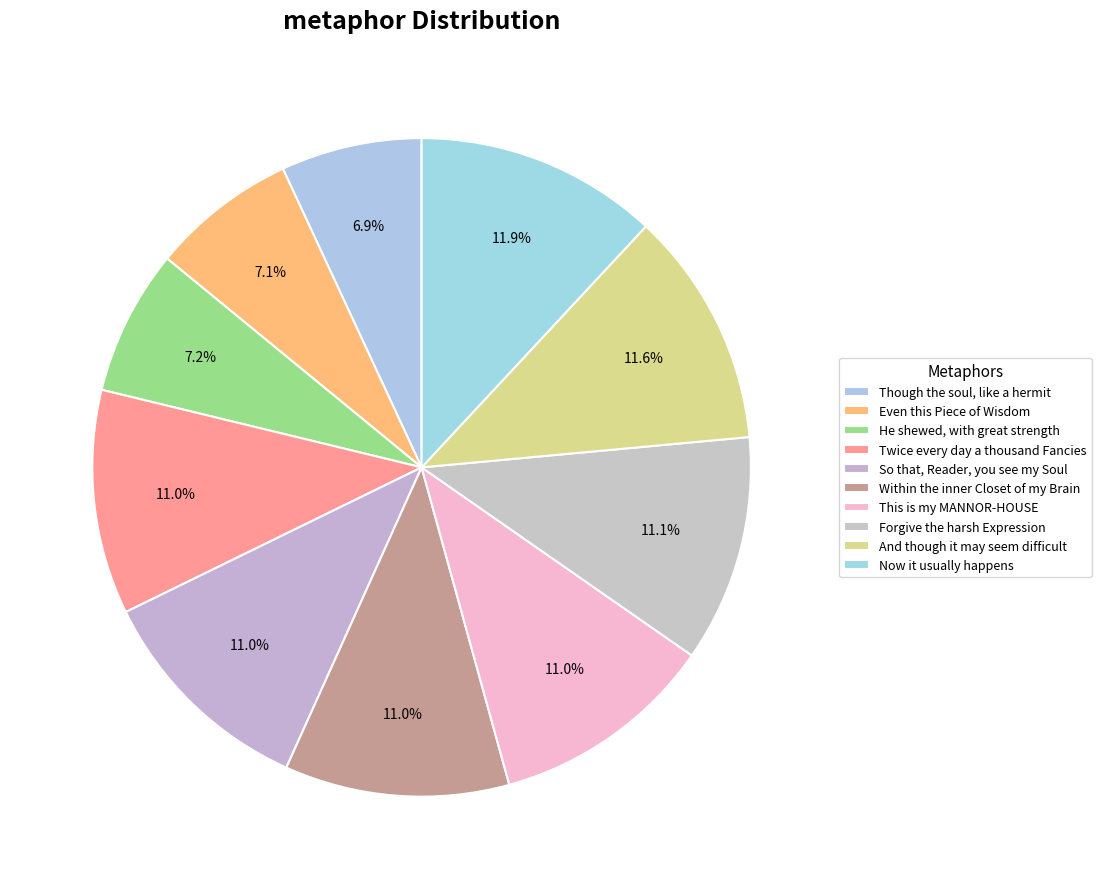

The Though the soul, like a hermit slice represents 7% of the pie. True or false?

True